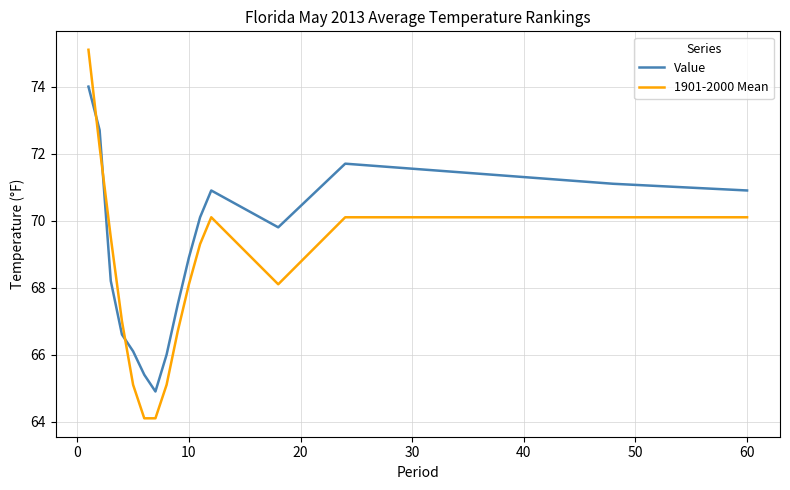

How many lines are shown in the chart?

2